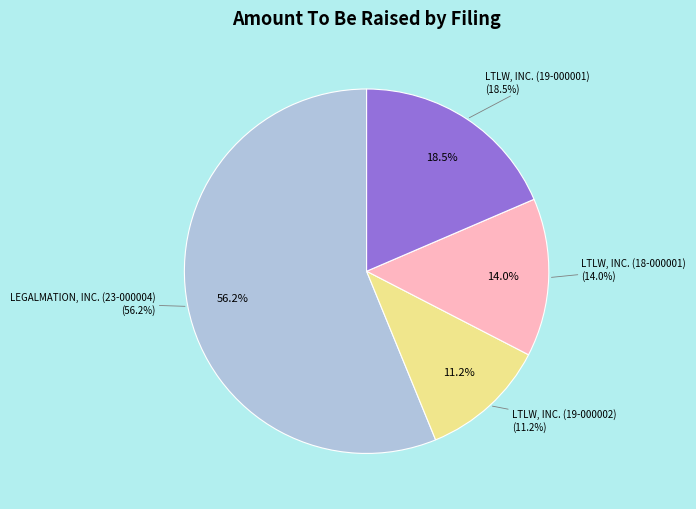

Which category accounts for the majority?

LEGALMATION, INC.
(0001756800-23-000004)